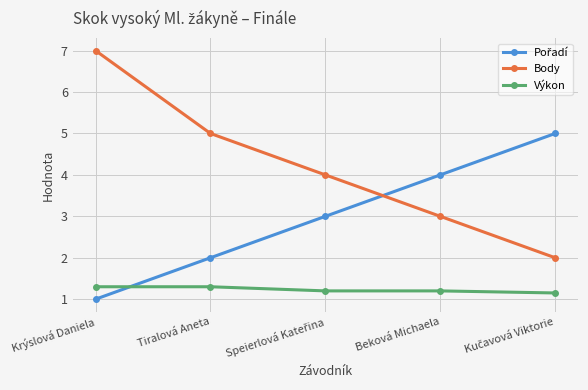

Which label corresponds to the smallest value in the chart?

Krýslová Daniela